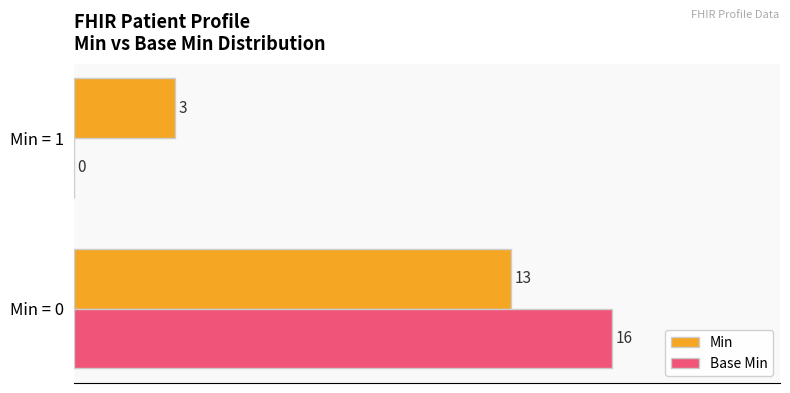

What is the total value across all series at Min = 1?

3